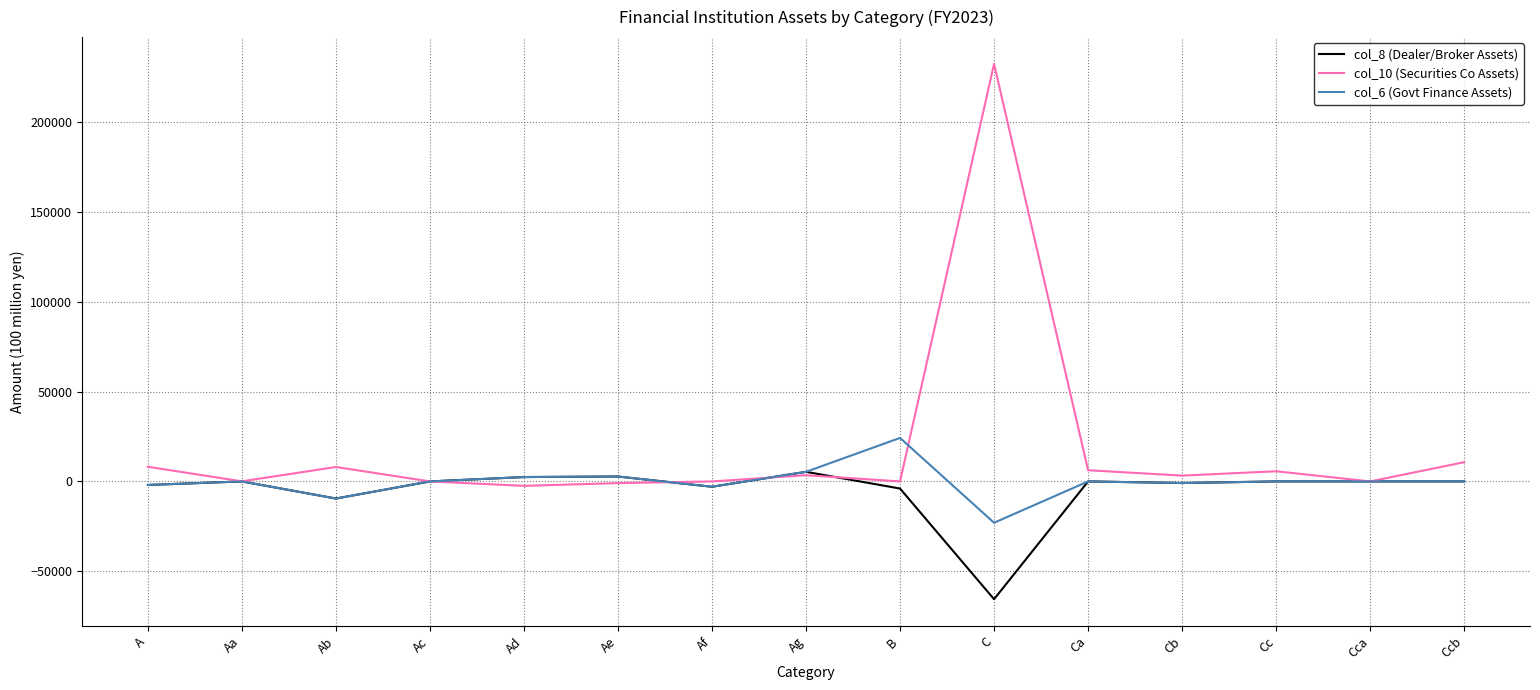

What is the approximate value of col_8 (Dealer/Broker Assets) at A?

-1967